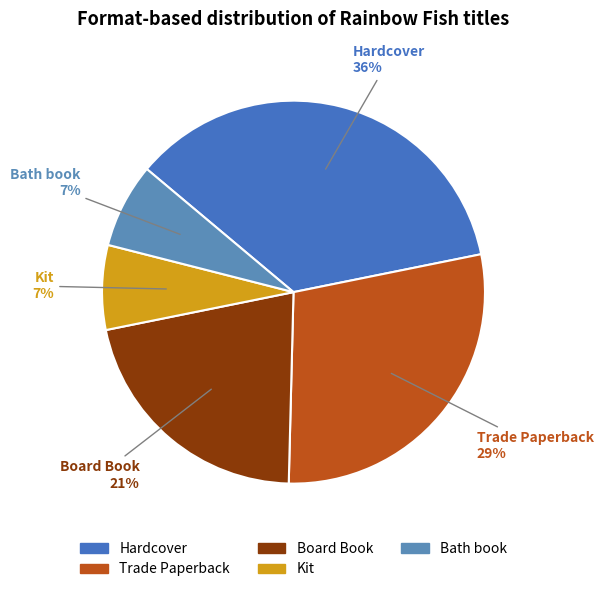

To the nearest percent, what percentage of the pie is Kit?

7%